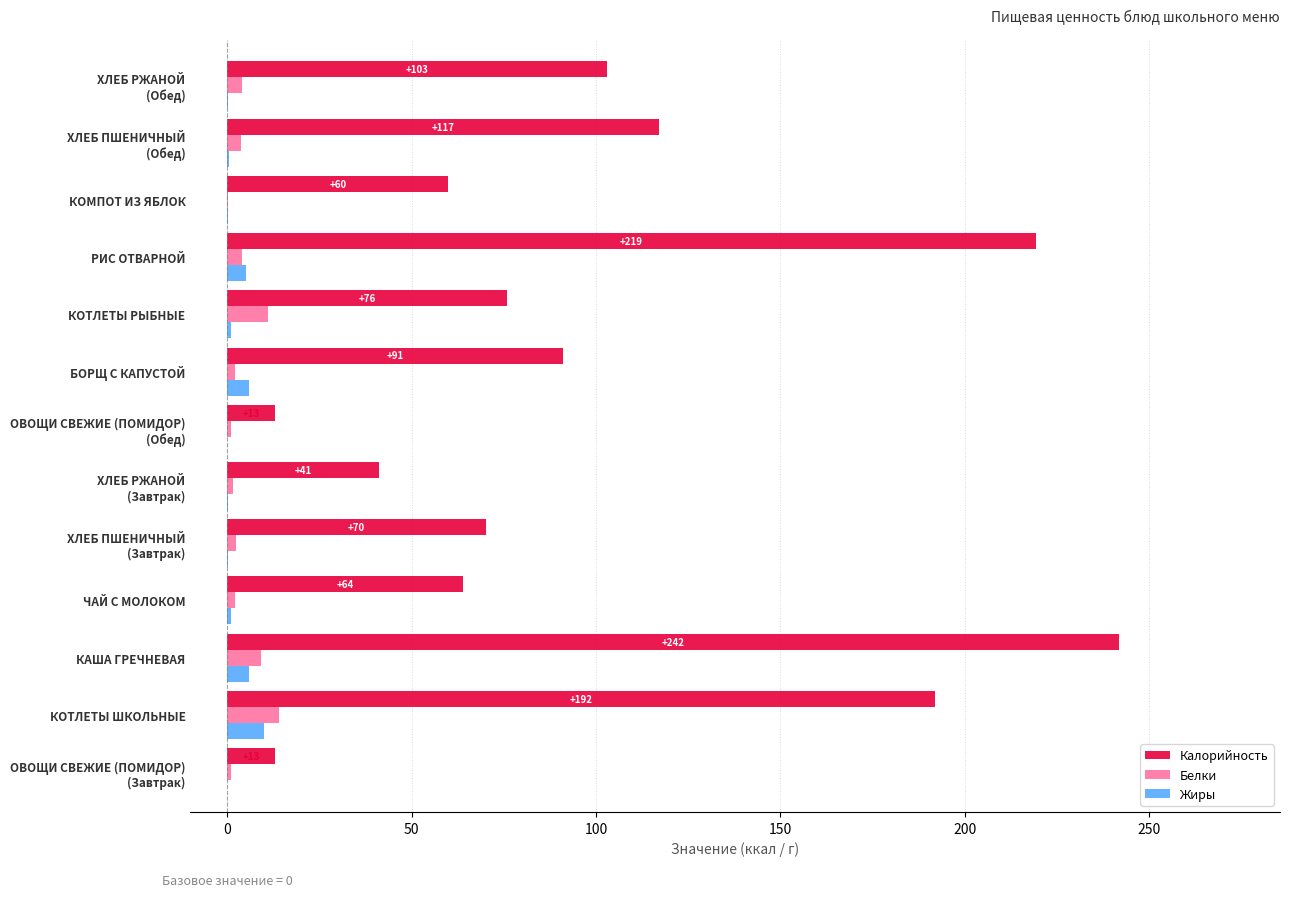

What is the maximum value for Белки?

14.0